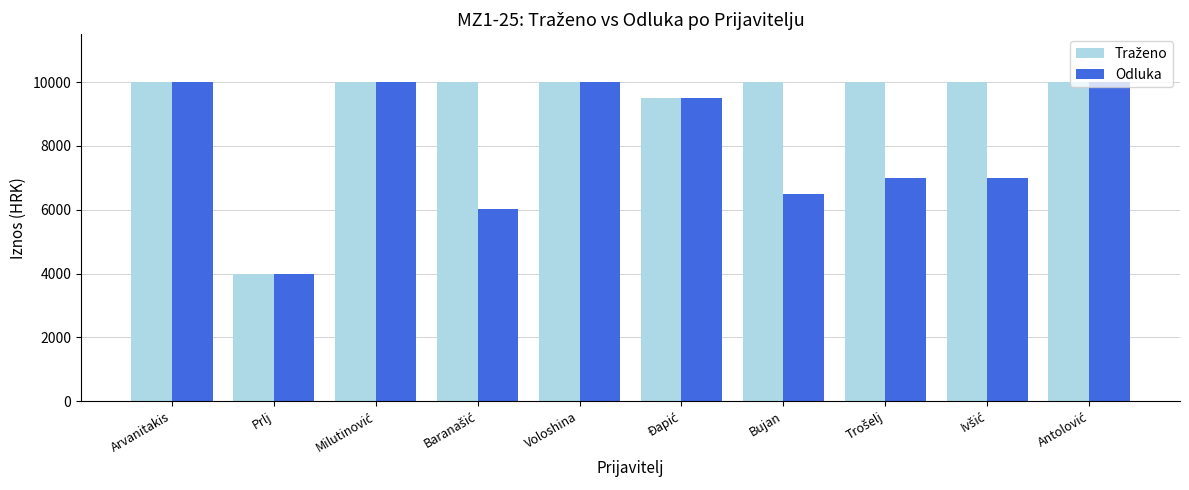

What is the average value of the Odluka series?

8000